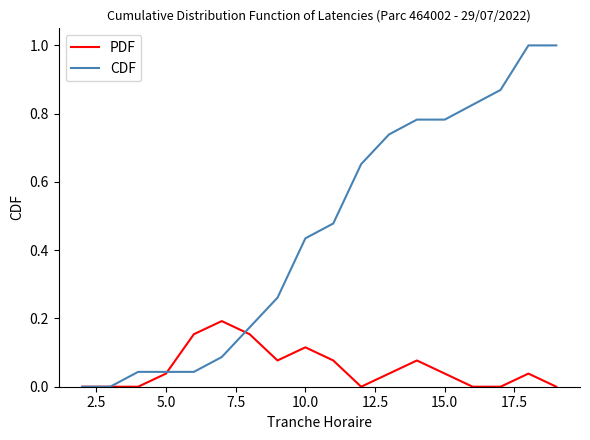

Which series has the largest total across all categories?

CDF